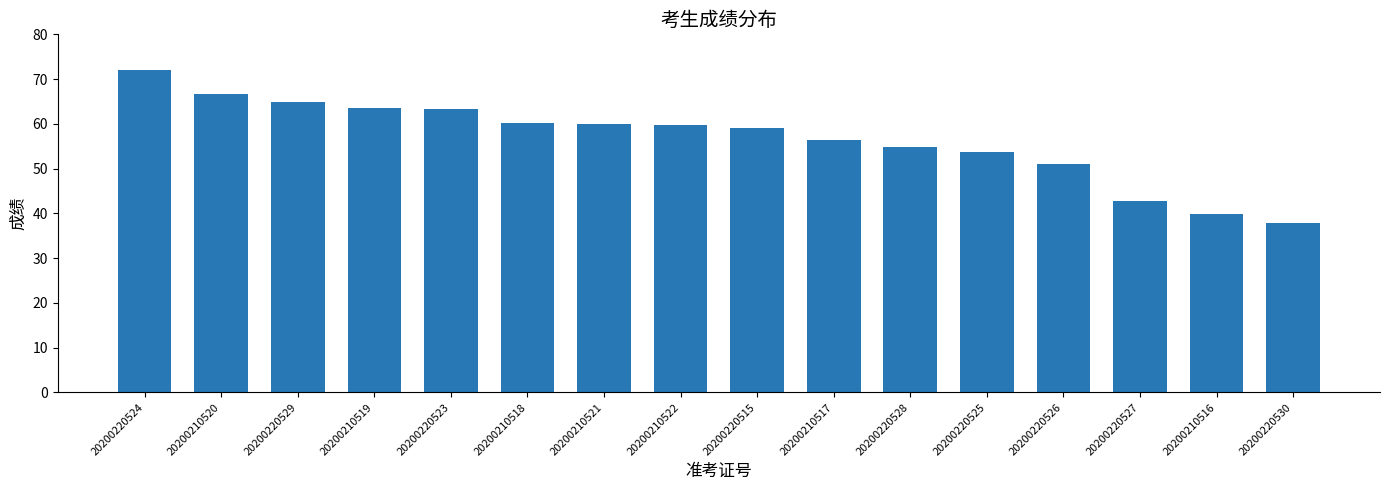

At which category does the chart reach its minimum across all series?

20200220530